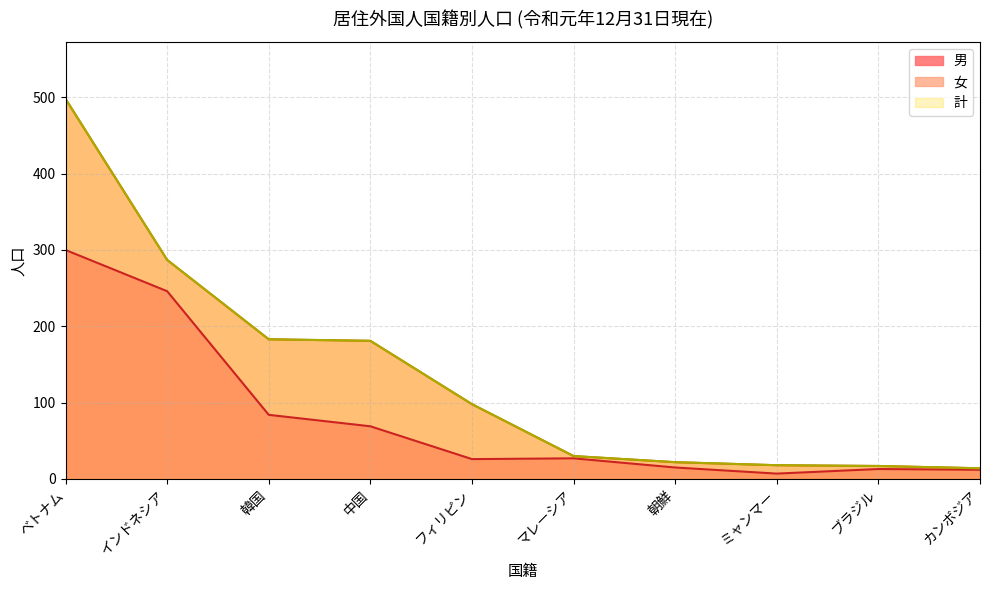

What is the approximate value of 計 at マレーシア, to the nearest 50?

50